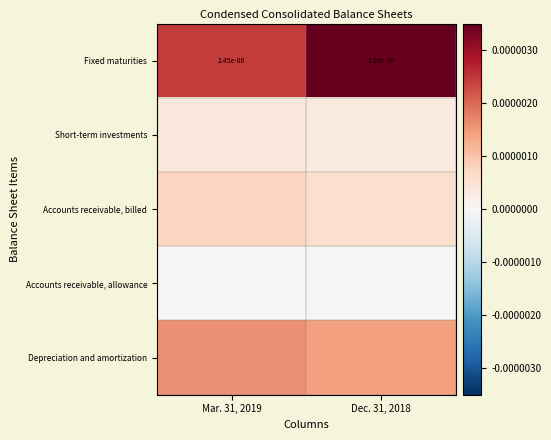

The Short-term investments series shows 0.0 at Dec. 31, 2018. True or false?

True